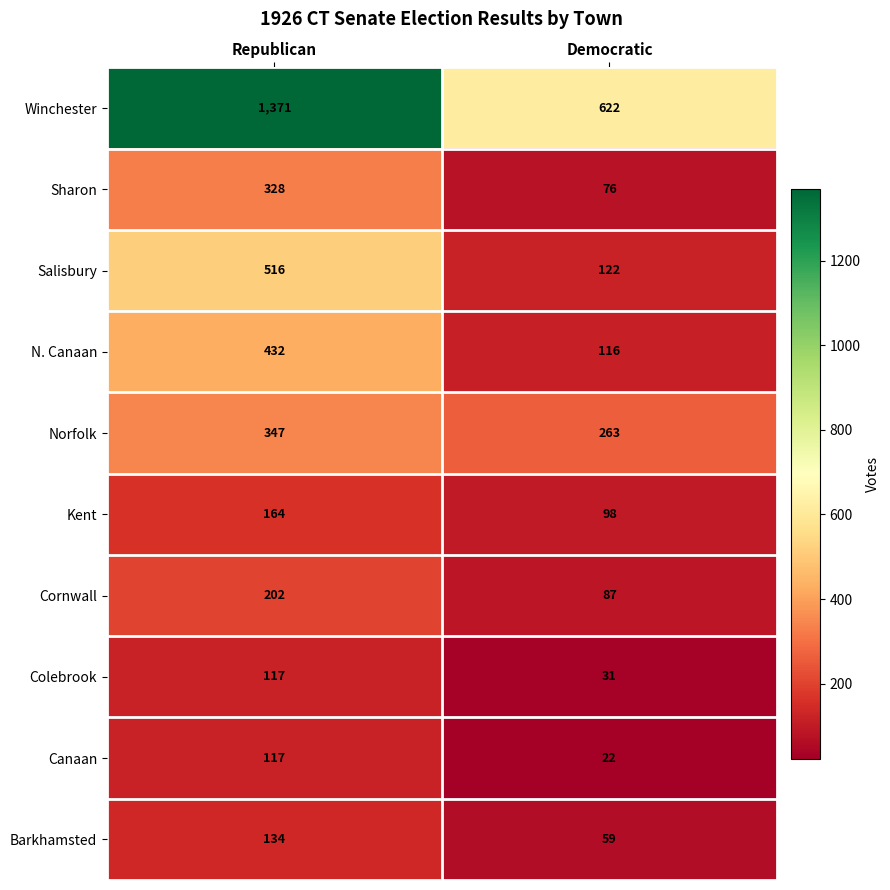

Reading left to right, what are all the values shown in this chart?

Winchester: Republican=1371	Democratic=622
Sharon: Republican=328	Democratic=76
Salisbury: Republican=516	Democratic=122
N. Canaan: Republican=432	Democratic=116
Norfolk: Republican=347	Democratic=263
Kent: Republican=164	Democratic=98
Cornwall: Republican=202	Democratic=87
Colebrook: Republican=117	Democratic=31
Canaan: Republican=117	Democratic=22
Barkhamsted: Republican=134	Democratic=59